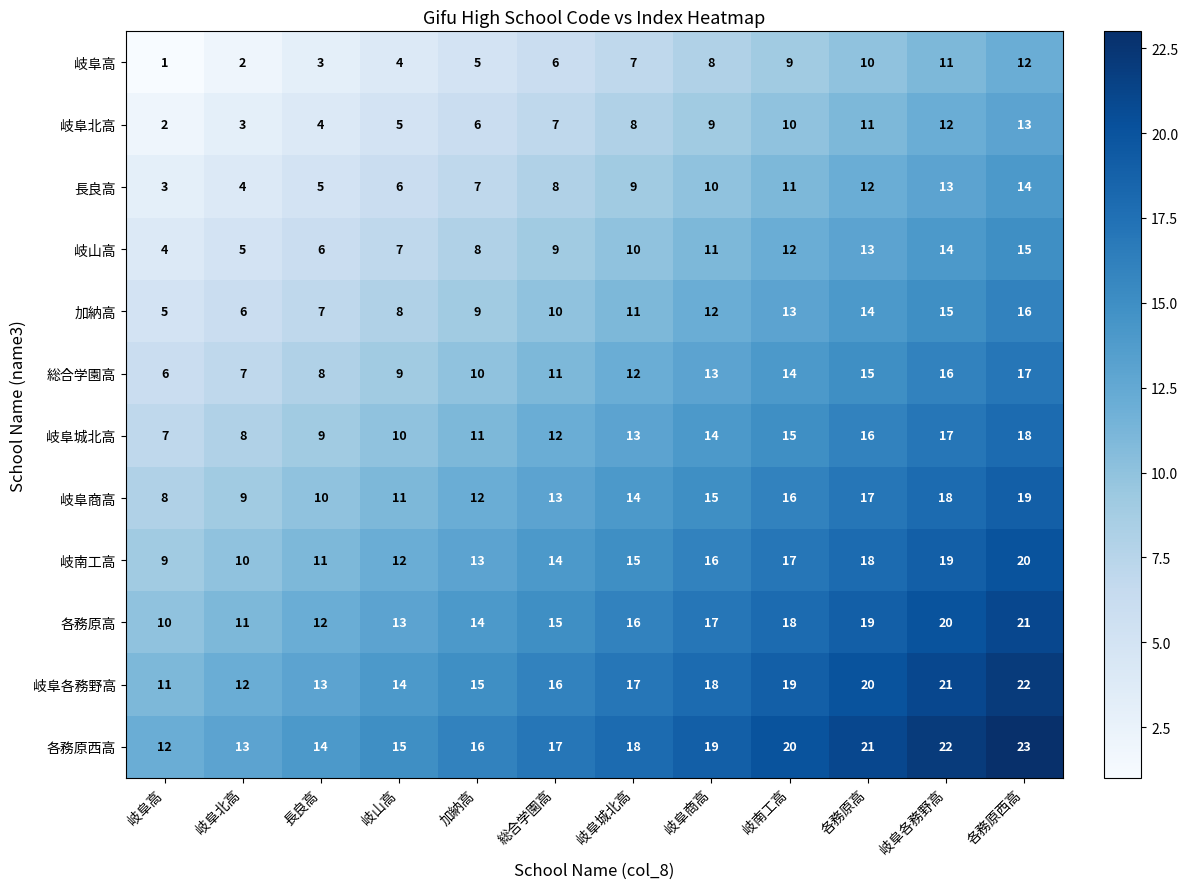

What is the difference between the second highest and second lowest values in the 総合学園高 series?

9